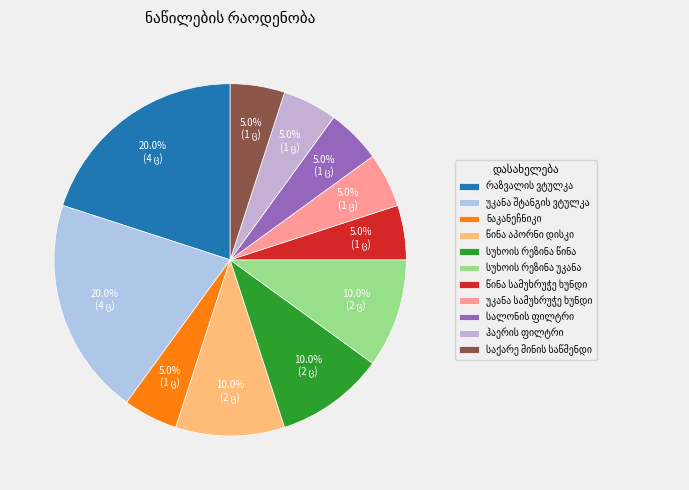

Is it true that წინა აპორნი დისკი is 17% of the pie?

False